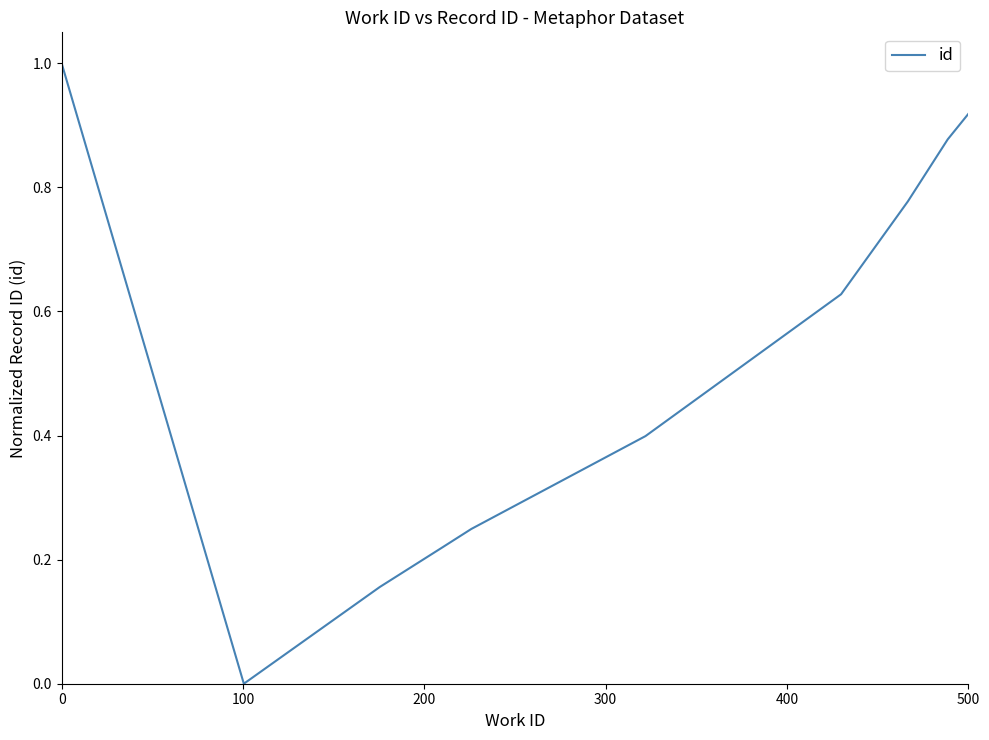

What is the maximum value shown in the chart?

1.0